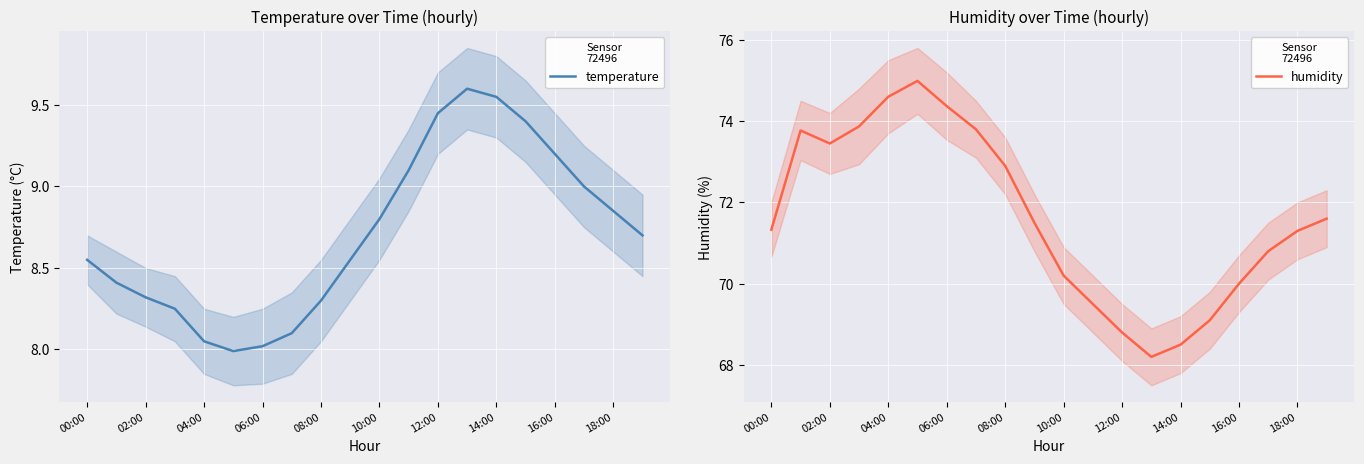

Is it true that temperature equals 8.3 at 02:00?

True